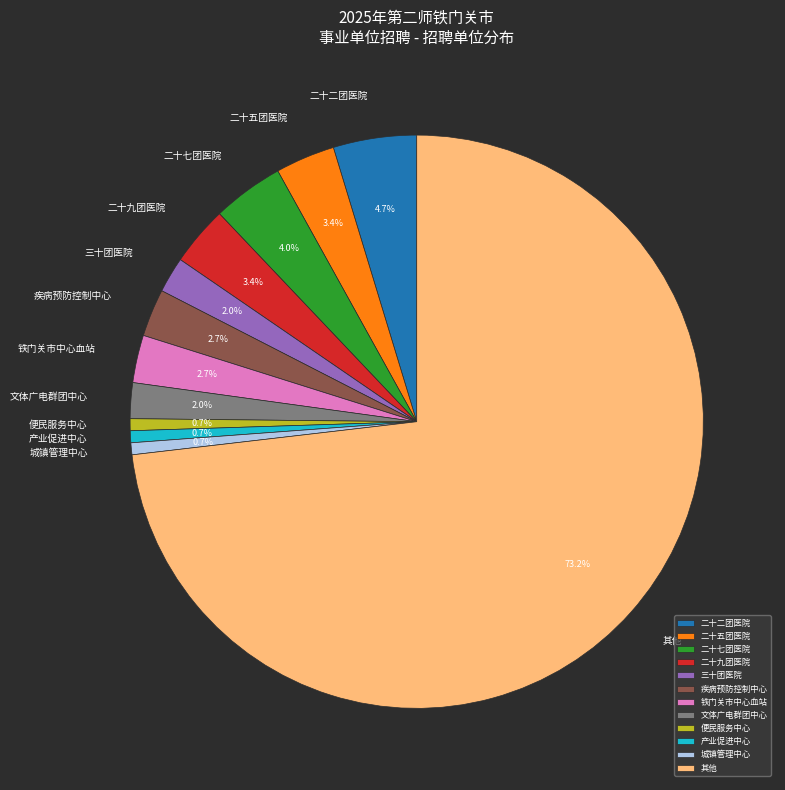

To the nearest percent, what is the difference between the largest and smallest slice percentages?

72%